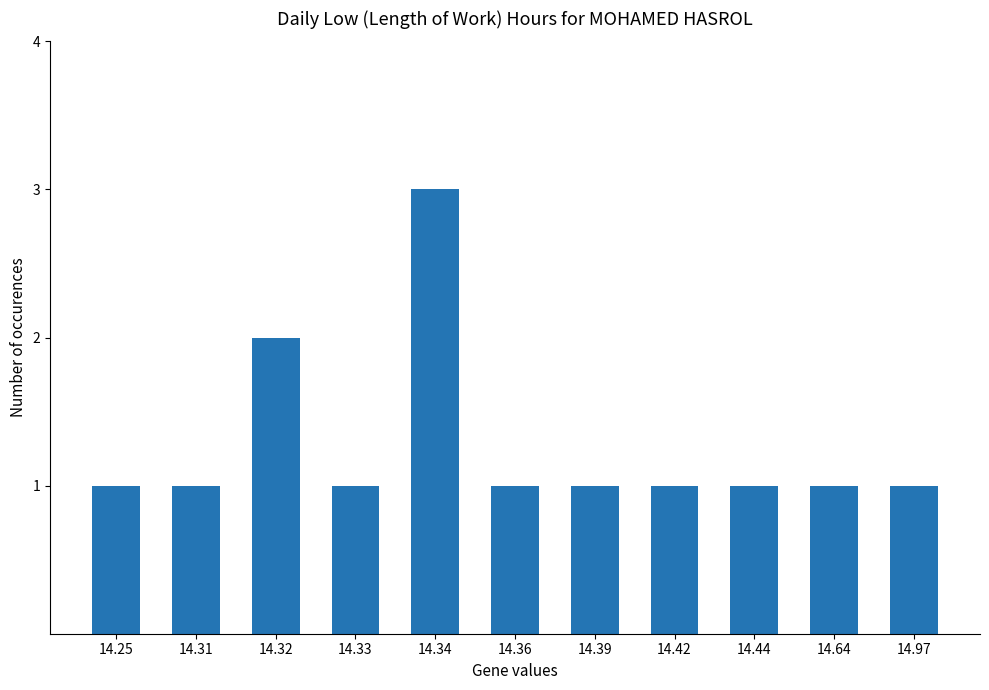

What is the value of the 9th bar from the left?

1